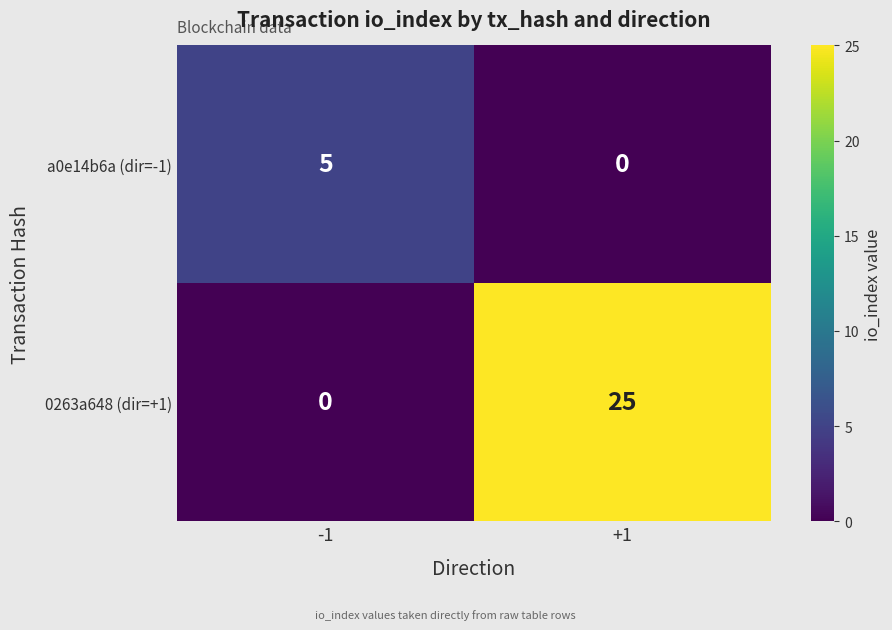

Reading right to left, what are all the values shown in this chart?

a0e14b6a (dir=-1): 0	5
0263a648 (dir=+1): 25	0